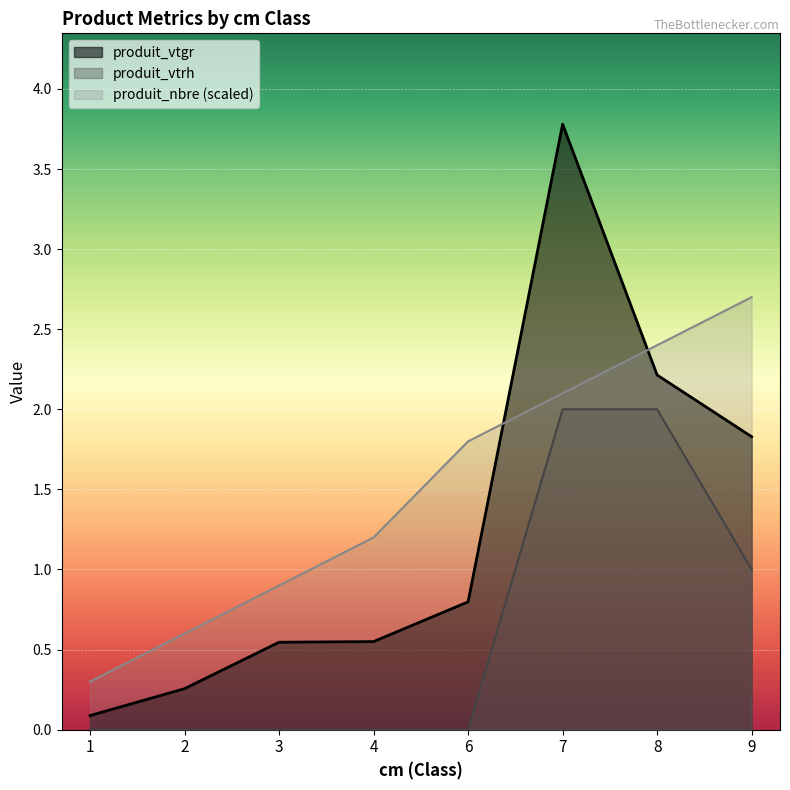

Reading left to right, extract all data points from this chart.

produit_vtgr: 0.1	0.3	0.5	0.6	0.8	3.8	2.2	1.8
produit_vtrh: 0.0	0.0	0.0	0.0	0.0	2.0	2.0	1.0
produit_nbre: 0.3	0.6	0.9	1.2	1.8	2.1	2.4	2.7